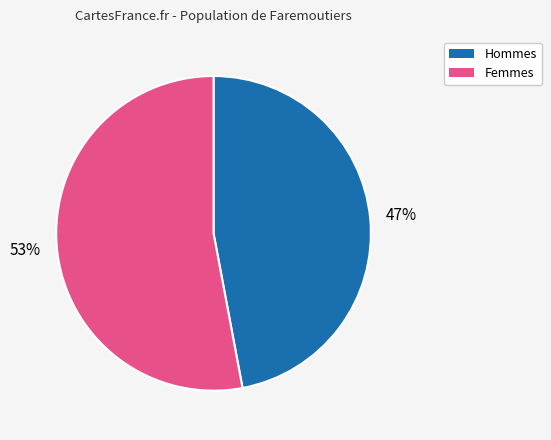

To the nearest percent, what is the average slice percentage?

50%